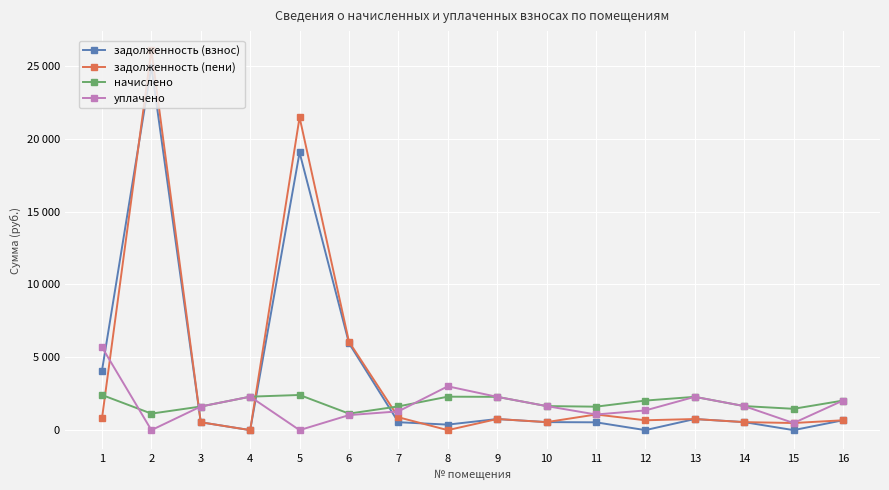

What are all the series names shown in the legend?

задолженность (взнос), задолженность (пени), начислено, уплачено